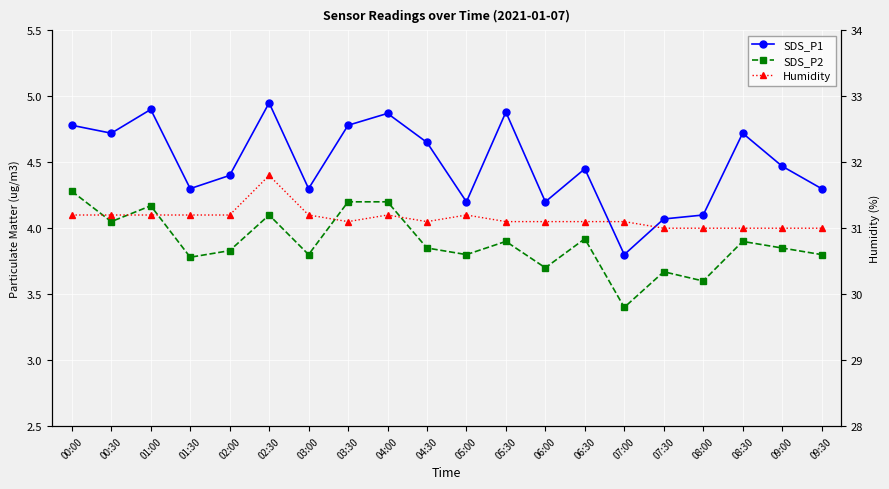

What is the minimum value shown in the chart?

3.4